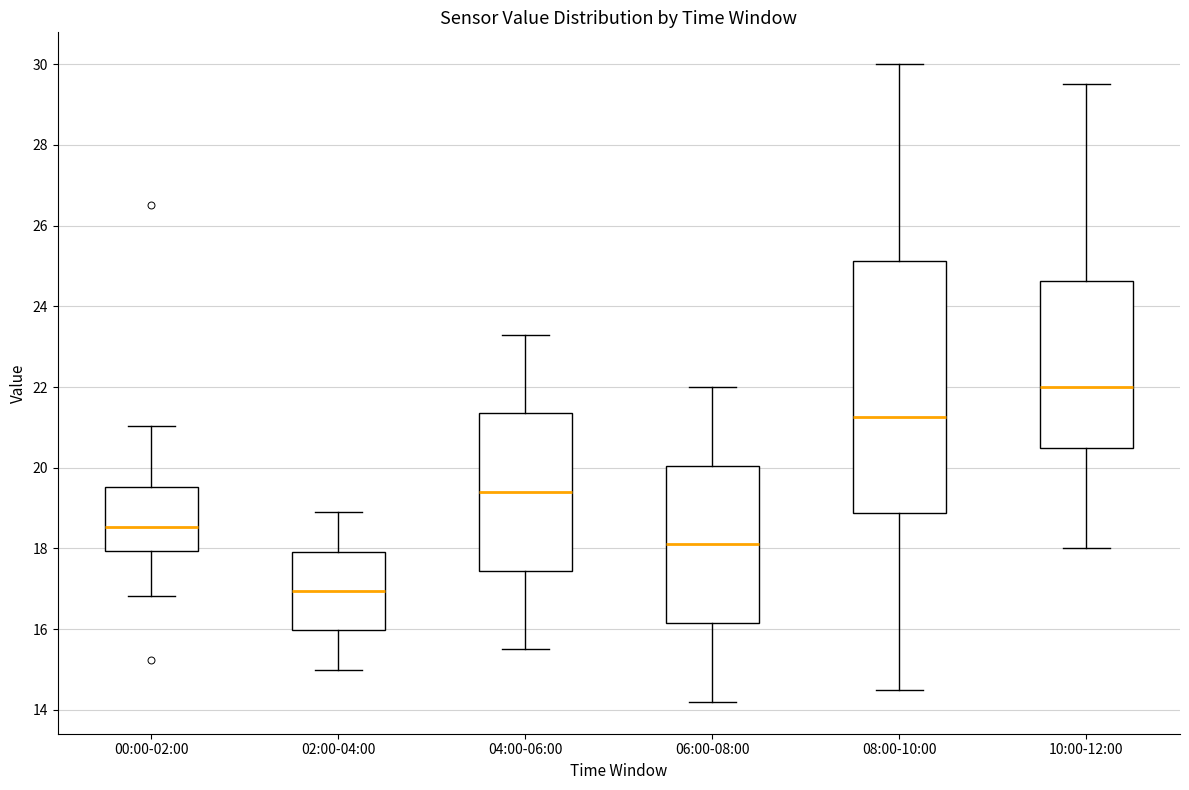

Reading left to right, read every box against the y-axis: the position of its median line, the range the box covers, and the ends of its whiskers. The values are not printed on the chart, so give them approximately, as read against the axis.

00:00-02:00: median 18.6, box 18.0 to 19.6, whiskers 16.8 to 21.0
02:00-04:00: median 17.0, box 16.0 to 18.0, whiskers 15.0 to 19.0
04:00-06:00: median 19.4, box 17.4 to 21.4, whiskers 15.6 to 23.4
06:00-08:00: median 18.2, box 16.2 to 20.0, whiskers 14.2 to 22.0
08:00-10:00: median 21.2, box 18.8 to 25.2, whiskers 14.6 to 30.0
10:00-12:00: median 22.0, box 20.6 to 24.6, whiskers 18.0 to 29.6